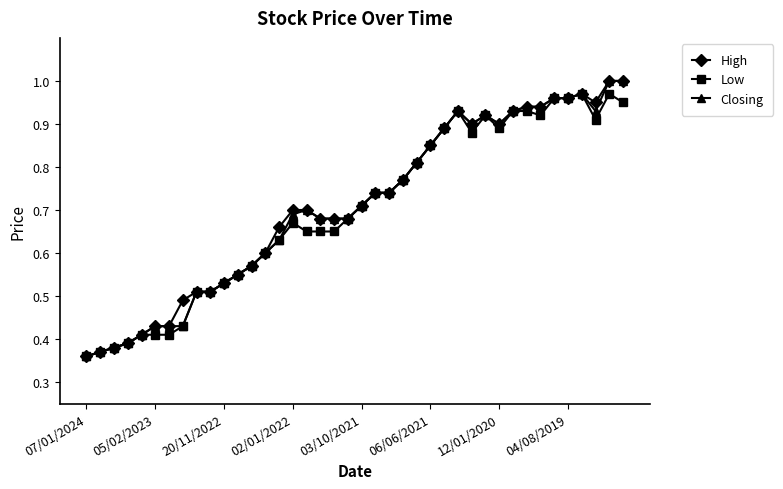

True or false: High has more than 1 points higher than both neighbors.

True